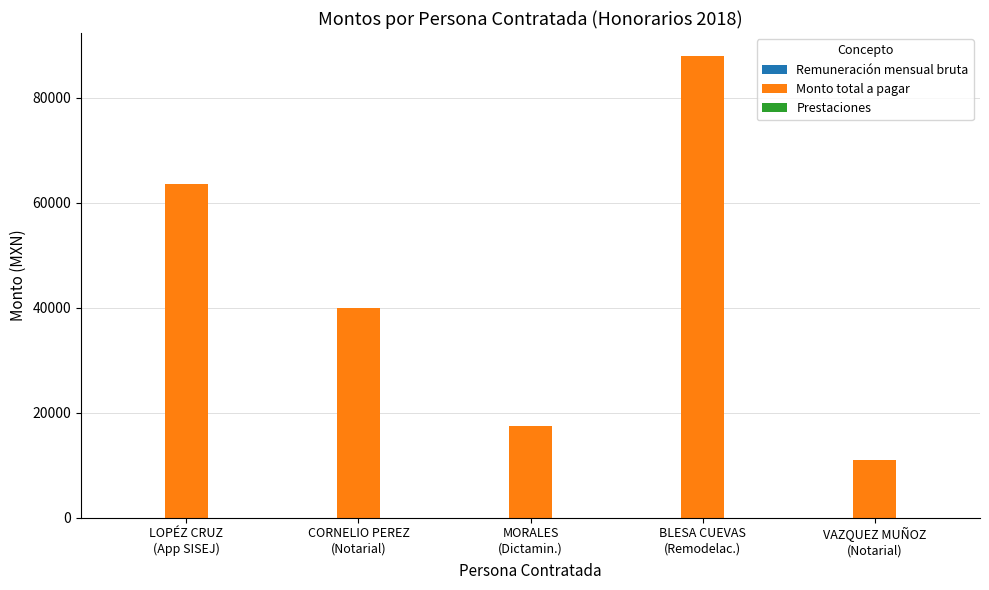

What is the minimum value shown in the chart?

11000.0